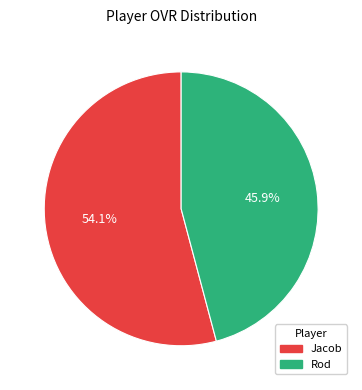

Which has a higher value, Jacob or Rod?

Jacob